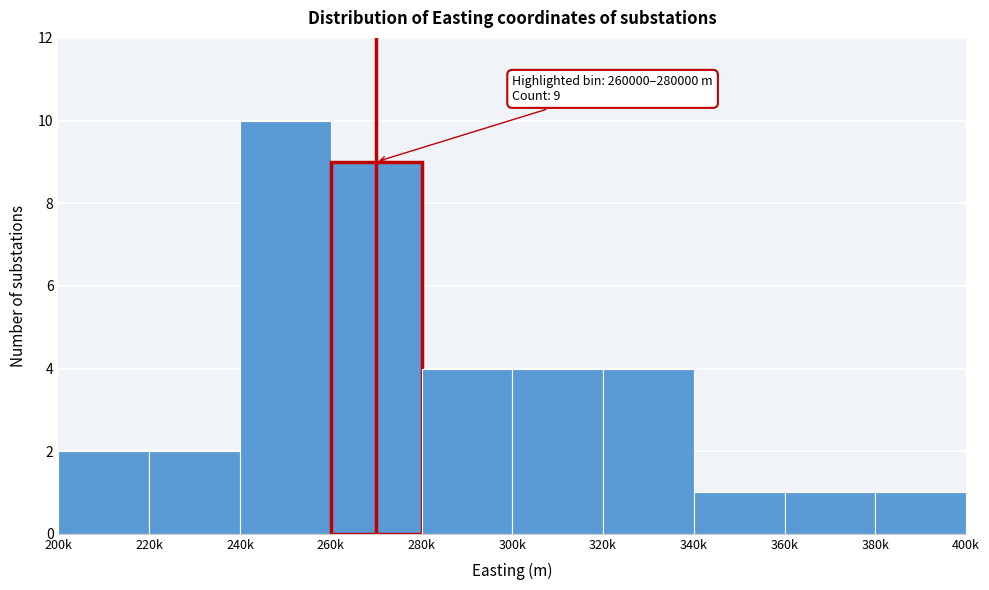

Reading left to right, extract all data points from this chart.

2	2	10	9	4	4	4	1	1	1